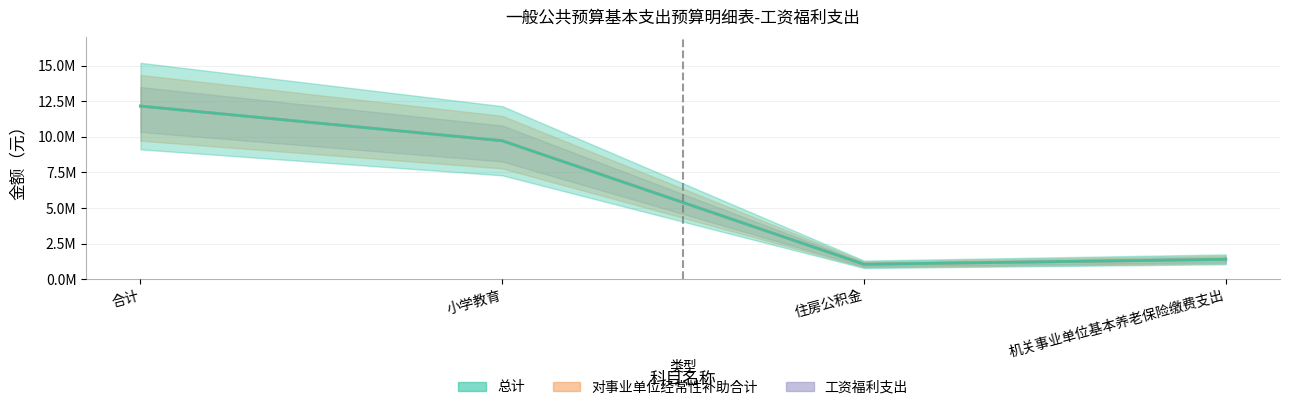

True or false: 对事业单位经常性补助合计 and 总计 cross at least once.

False